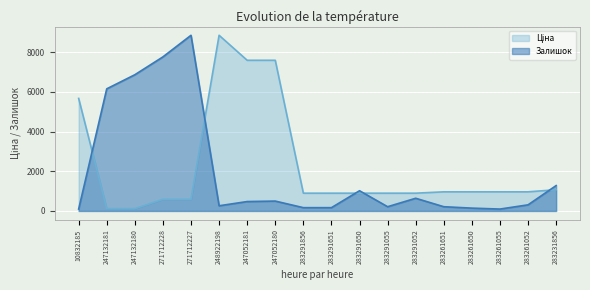

True or false: Залишок has a value of 1126.3 at 283291052.

False